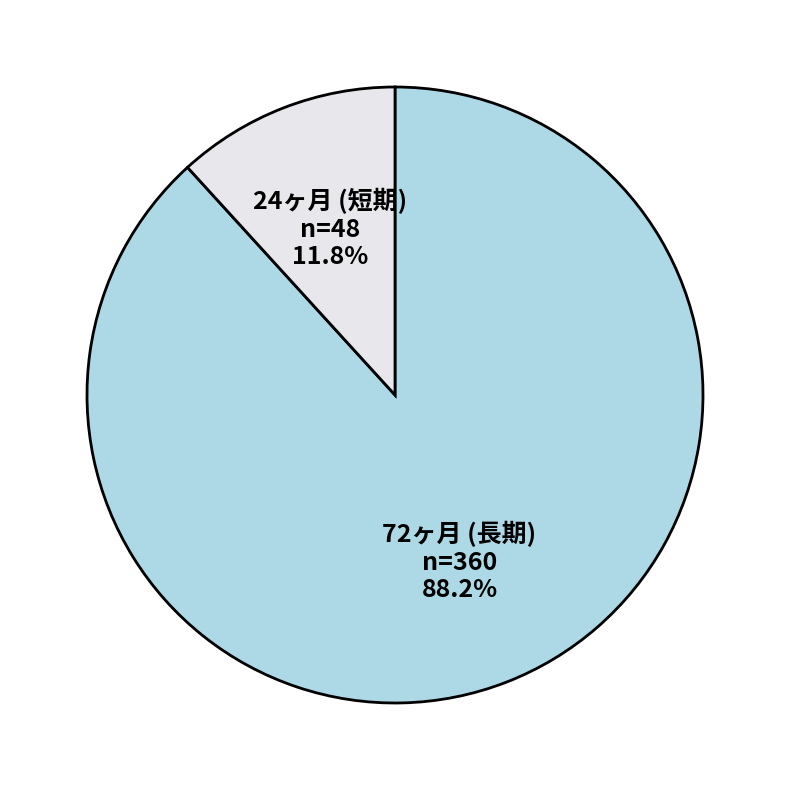

Is there a majority slice in this chart?

Yes